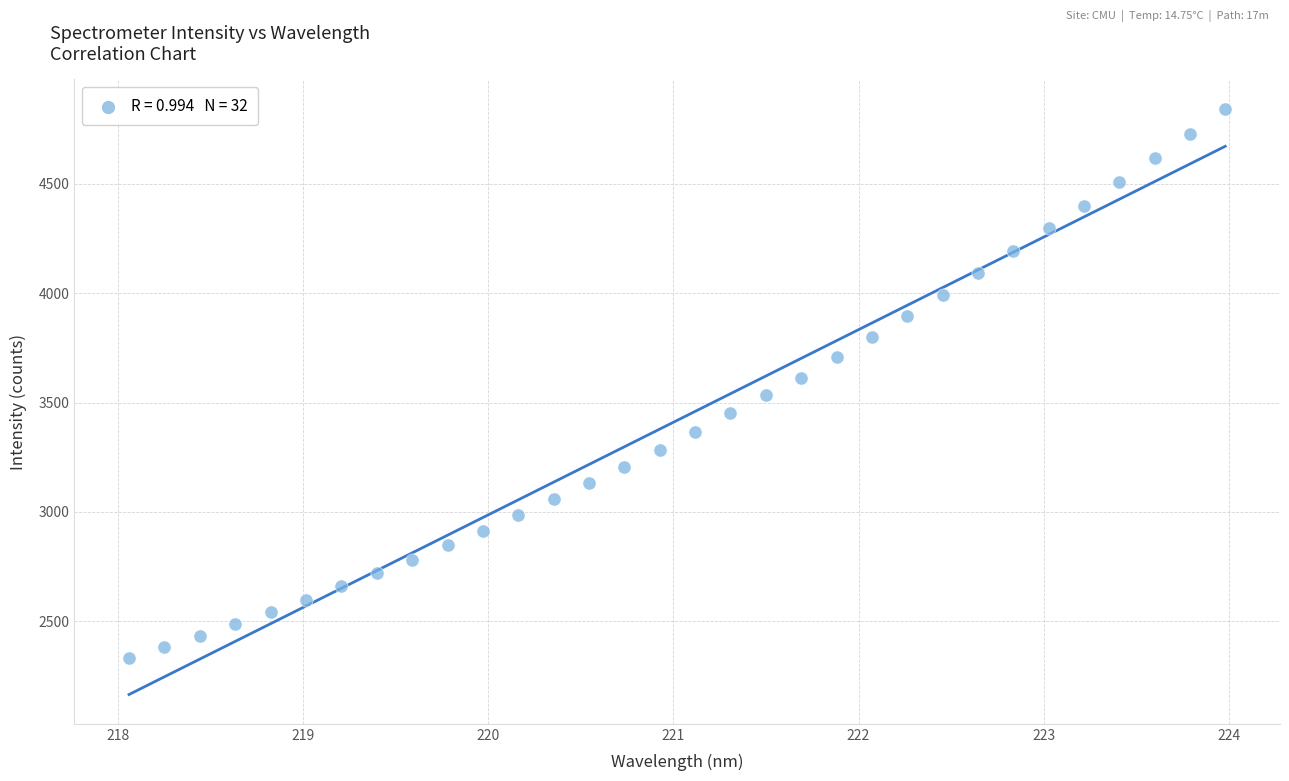

What is the range of Y values (max minus min)?

2511.9